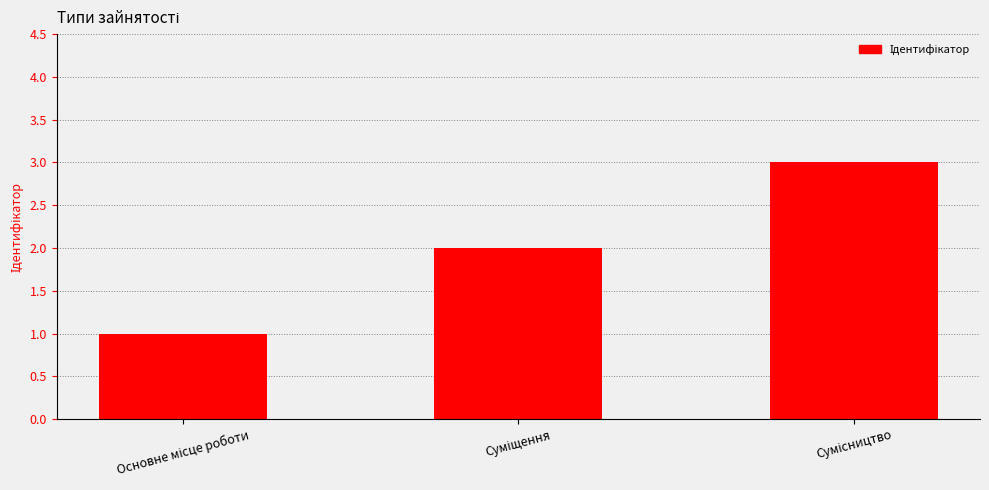

Reading left to right, transcribe all the data shown in this chart.

1	2	3